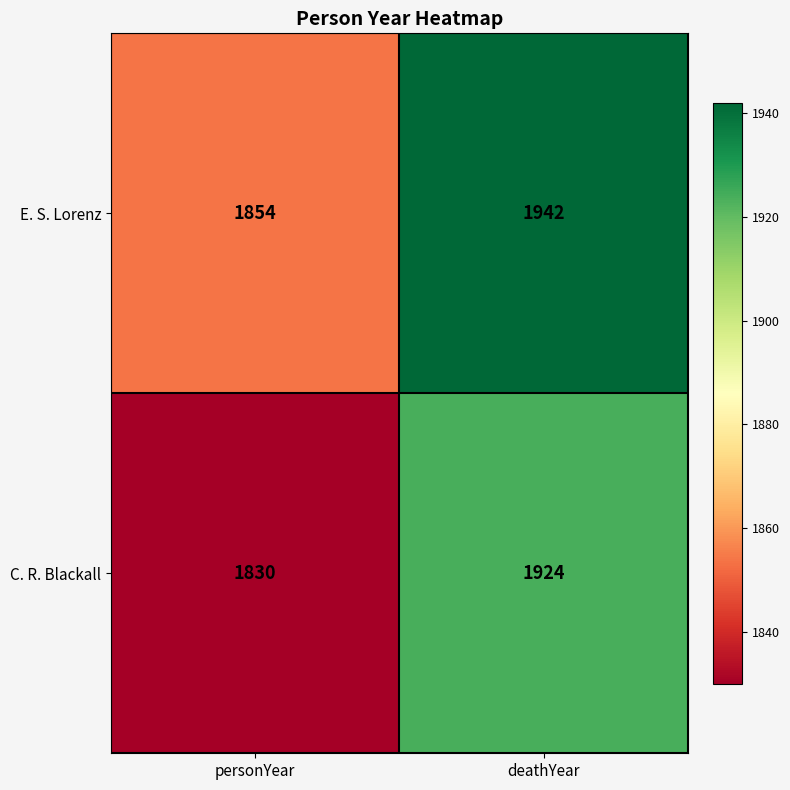

Read the C. R. Blackall value at deathYear, to the nearest 5.

1925